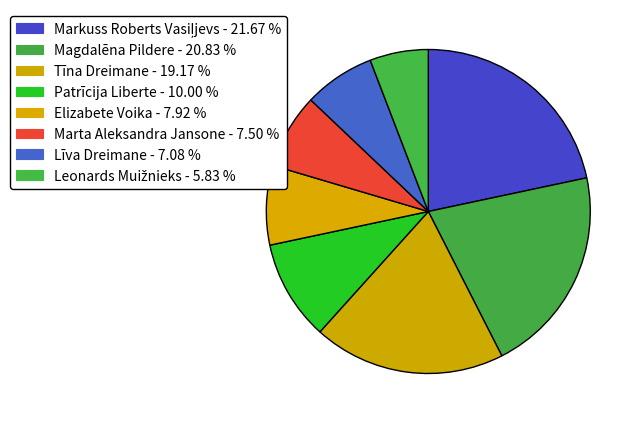

How many slices are in this pie chart?

8